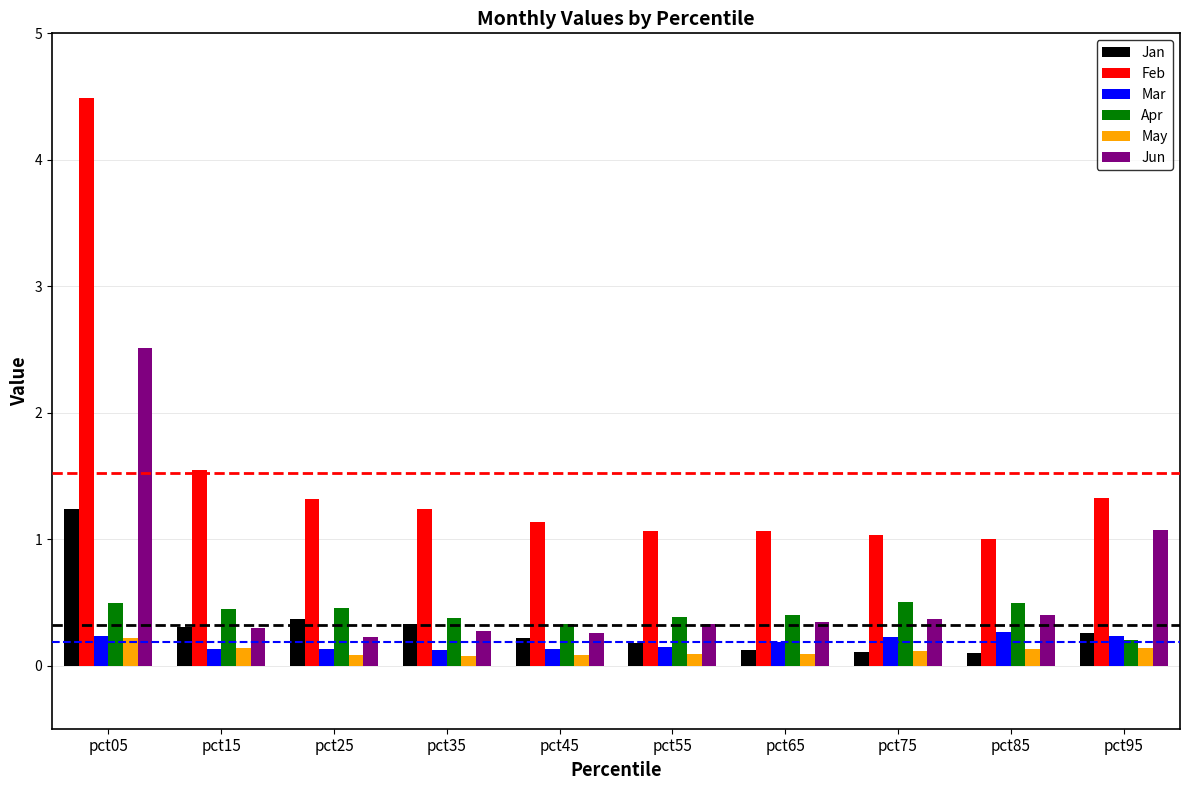

At pct35, list the series in order from smallest to largest.

May, Mar, Jun, Jan, Apr, Feb